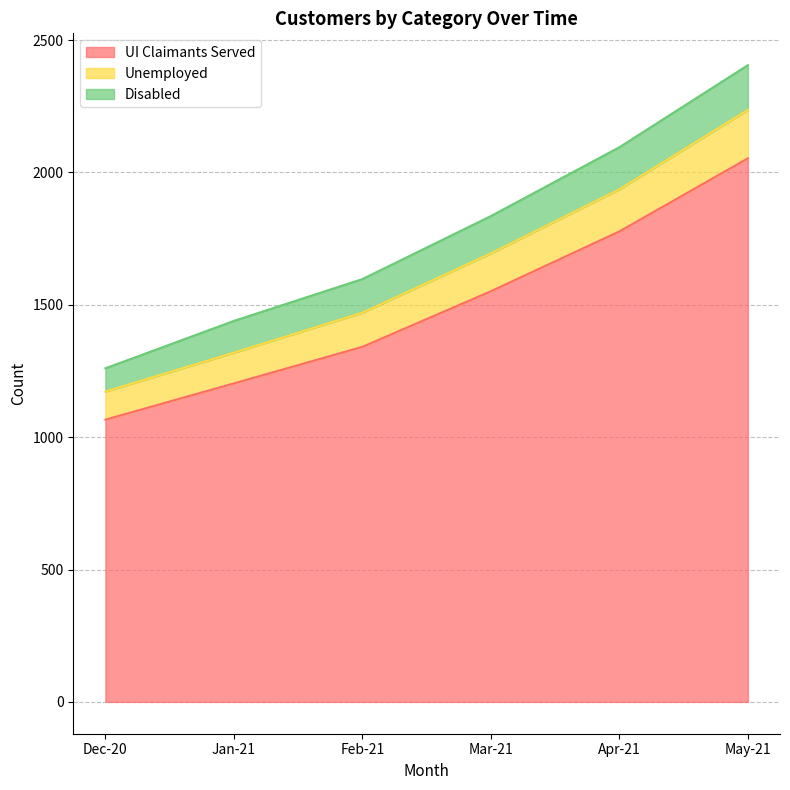

What is the label of the 3rd point from the left?

Feb-21